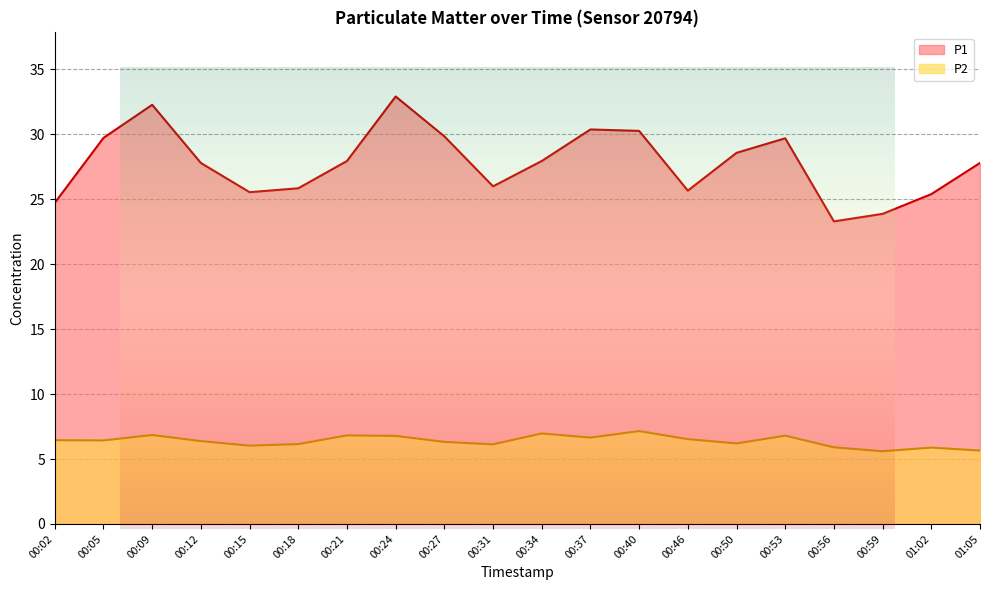

At which category is the sum across all series the highest?

00:24